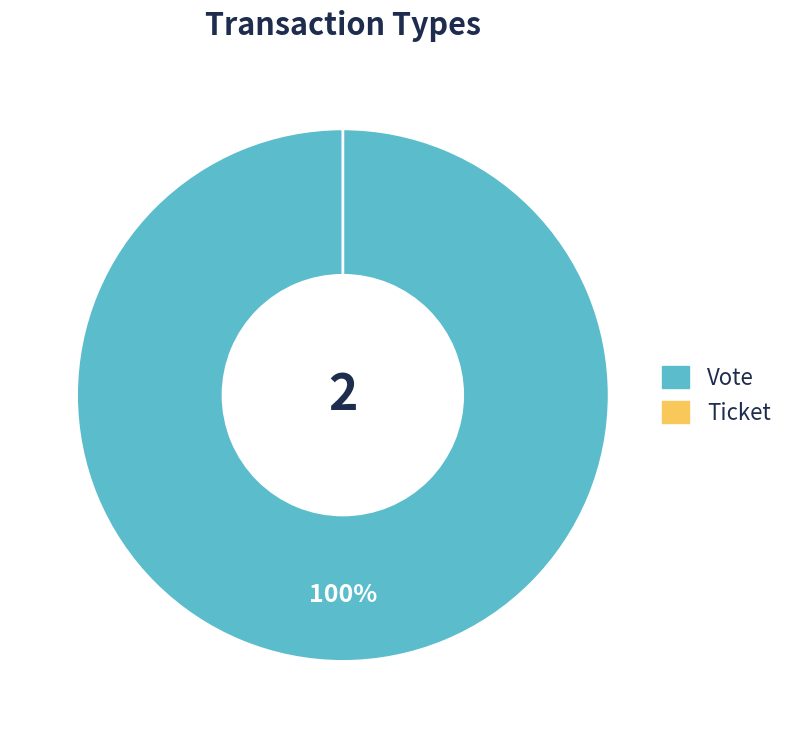

To the nearest percent, what is the average slice percentage?

50%